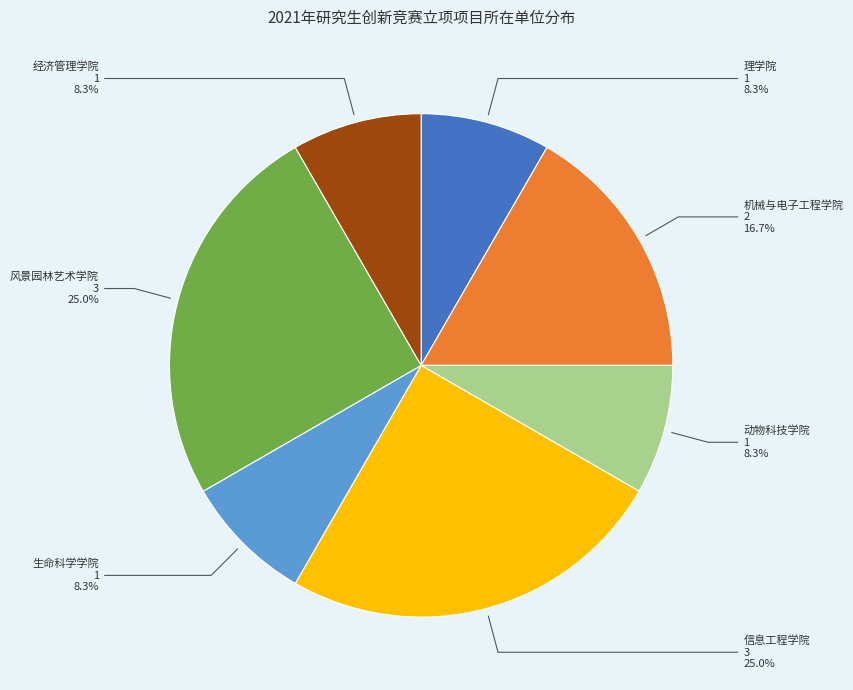

Does any single category account for the majority?

No